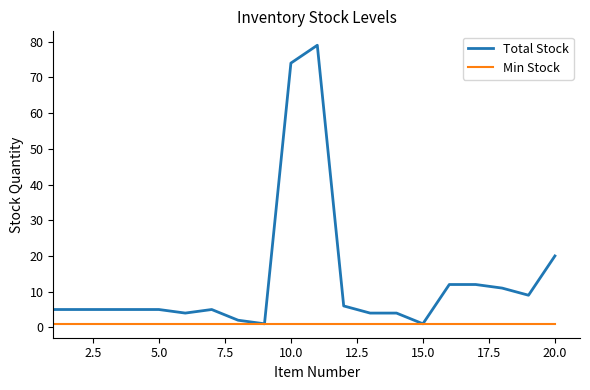

Which series has the largest total across all categories?

Total Stock